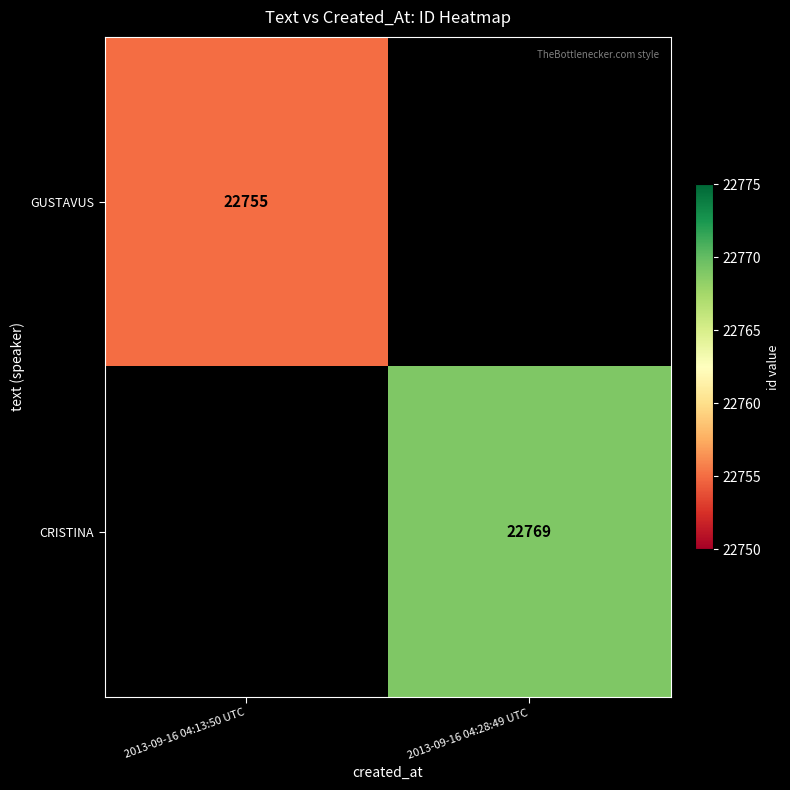

Count the number of data series in this chart.

2